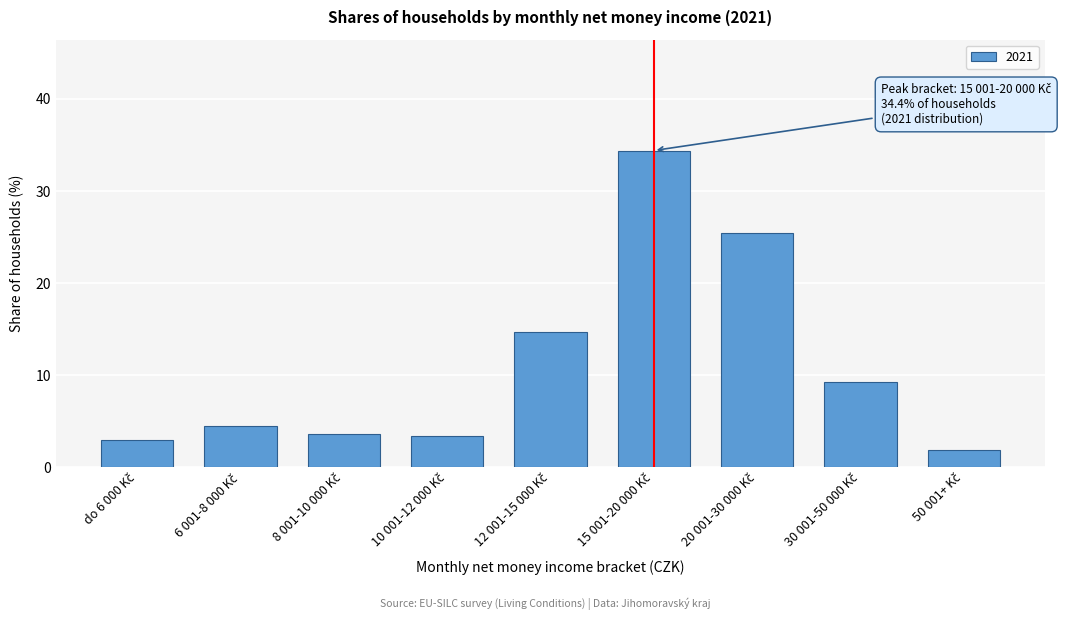

Reading left to right, list all the values displayed in this chart.

2.9	4.5	3.6	3.4	14.7	34.4	25.4	9.2	1.9